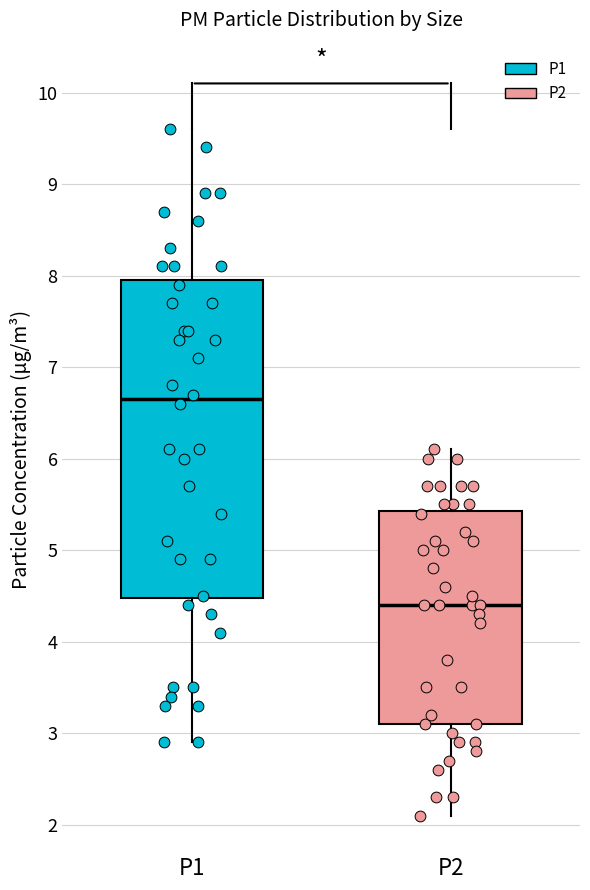

Where is the lower edge of the box for P1 on the y-axis? The values are not printed on the chart, so give them approximately, as read against the axis.

4.5